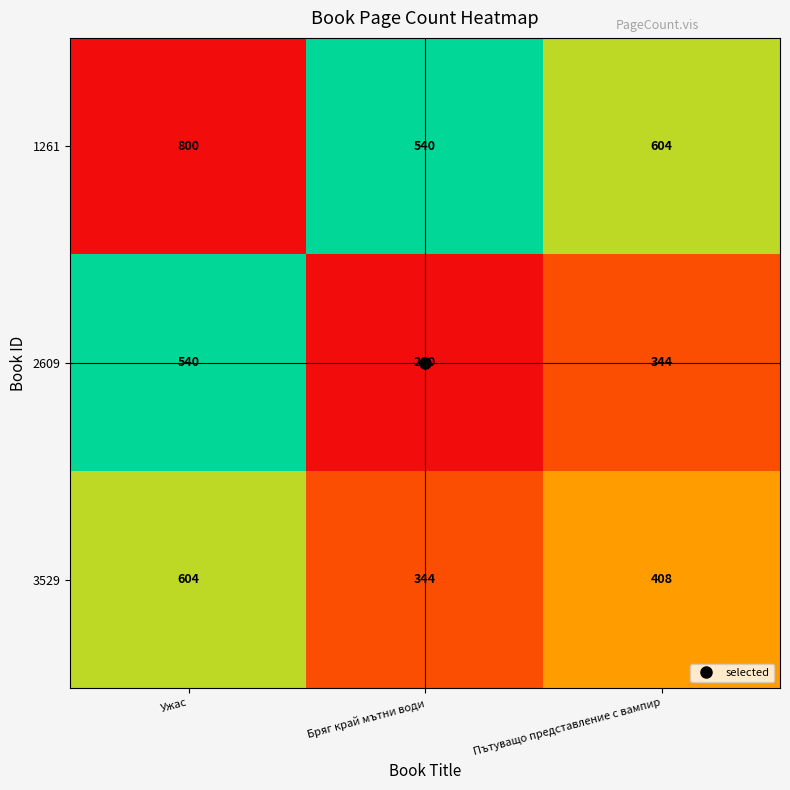

What is the difference between the highest and lowest values at Ужас?

260